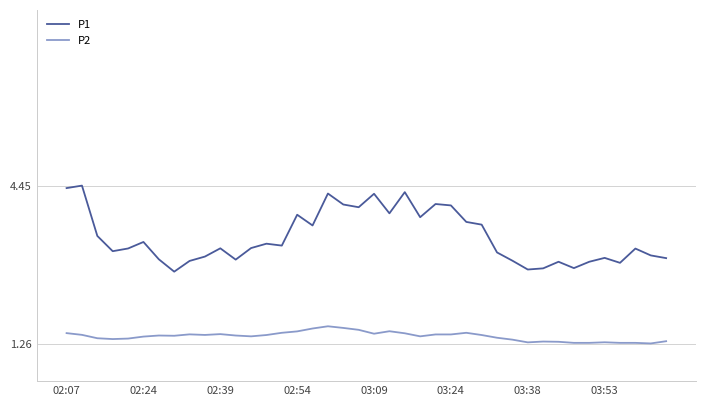

True or false: P2 and P1 cross at least once.

False